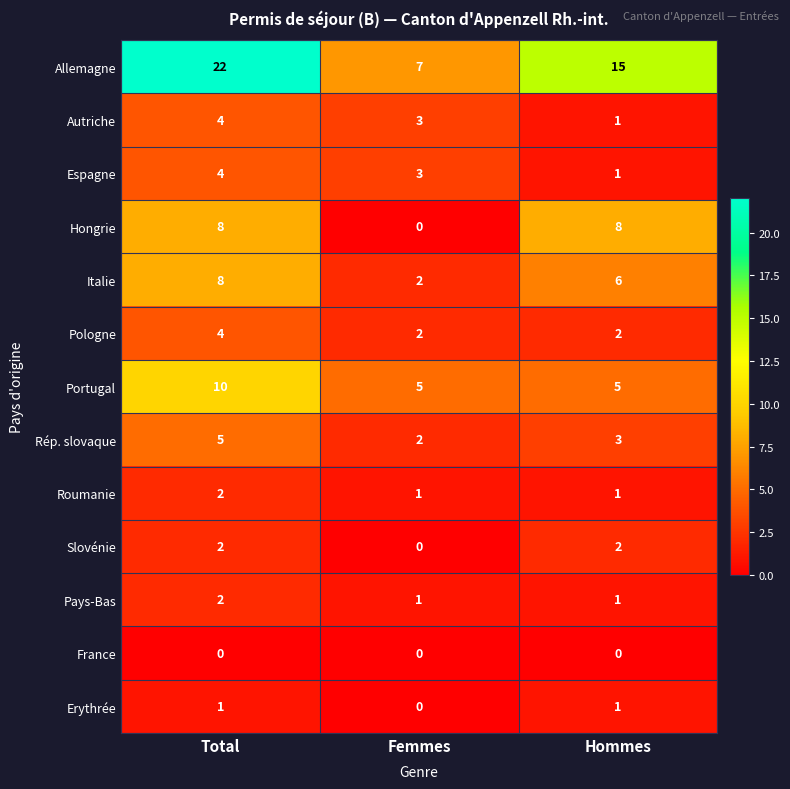

Rank the categories by Autriche value from highest to lowest.

Total, Femmes, Hommes